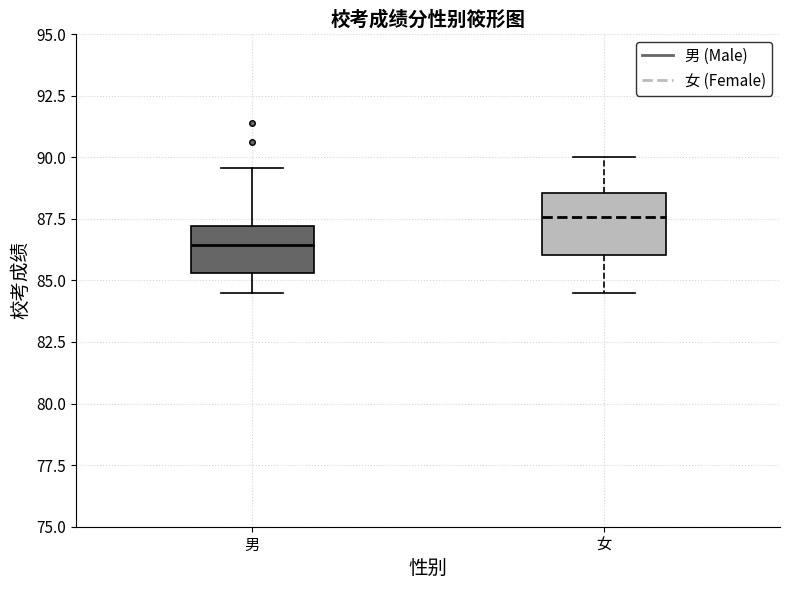

Reading left to right, read every box against the y-axis: the position of its median line, the range the box covers, and the ends of its whiskers. The values are not printed on the chart, so give them approximately, as read against the axis.

男: median 86.5, box 85.5 to 87.0, whiskers 84.5 to 89.5
女: median 87.5, box 86.0 to 88.5, whiskers 84.5 to 90.0